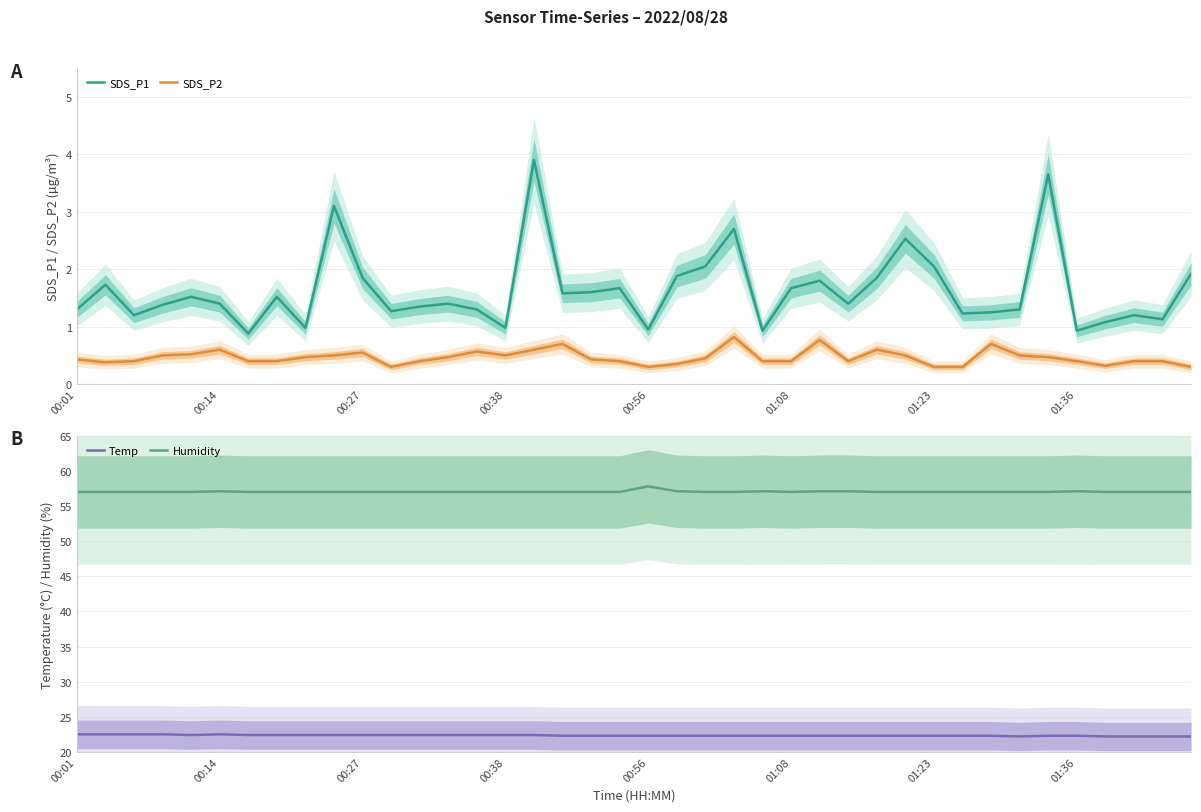

Is it true that Temp equals 35.9 at 01:23?

False